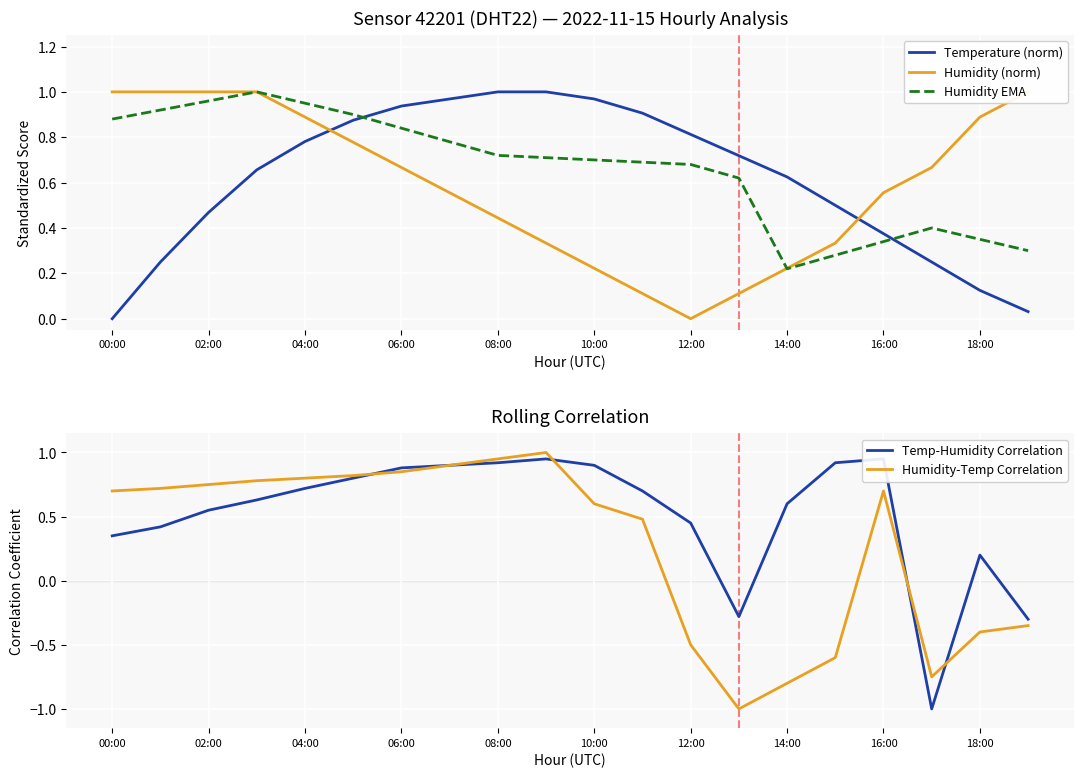

How many lines are shown in the chart?

5